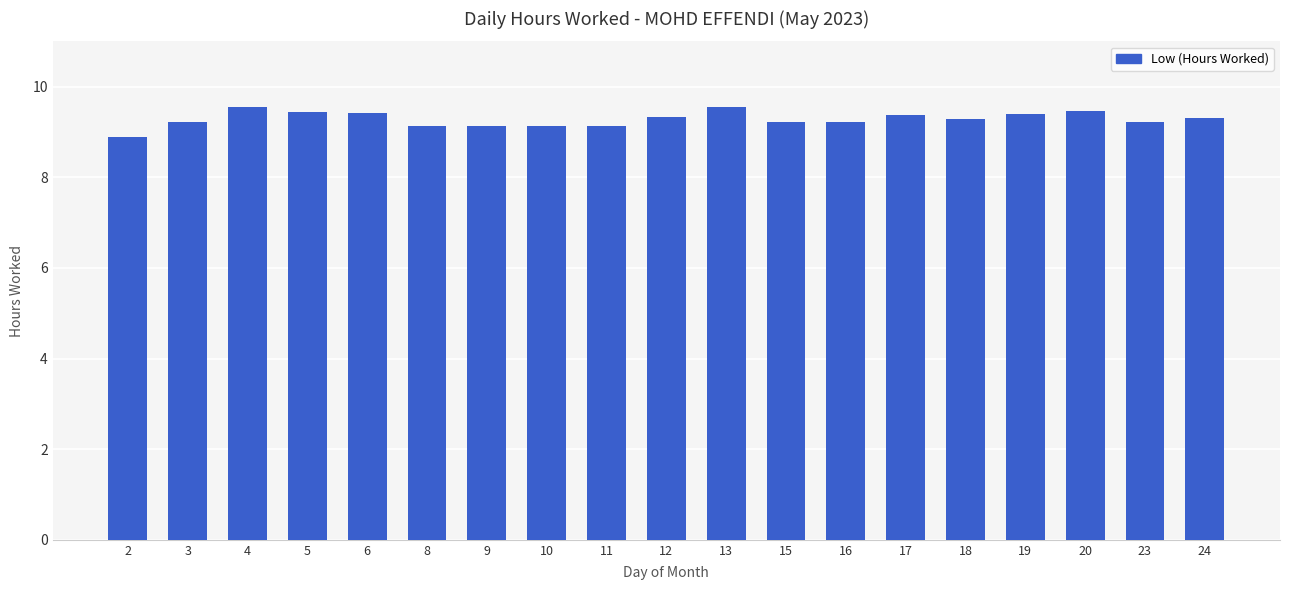

What is the sum of all values?

176.4